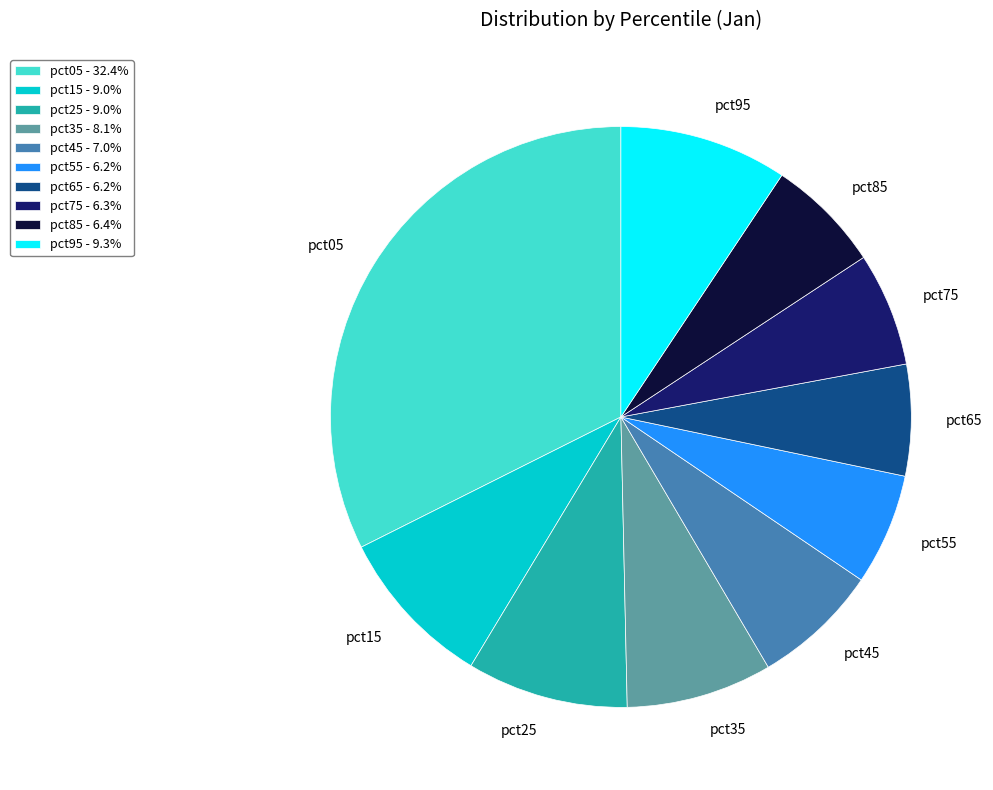

How many segments does this pie chart have?

10